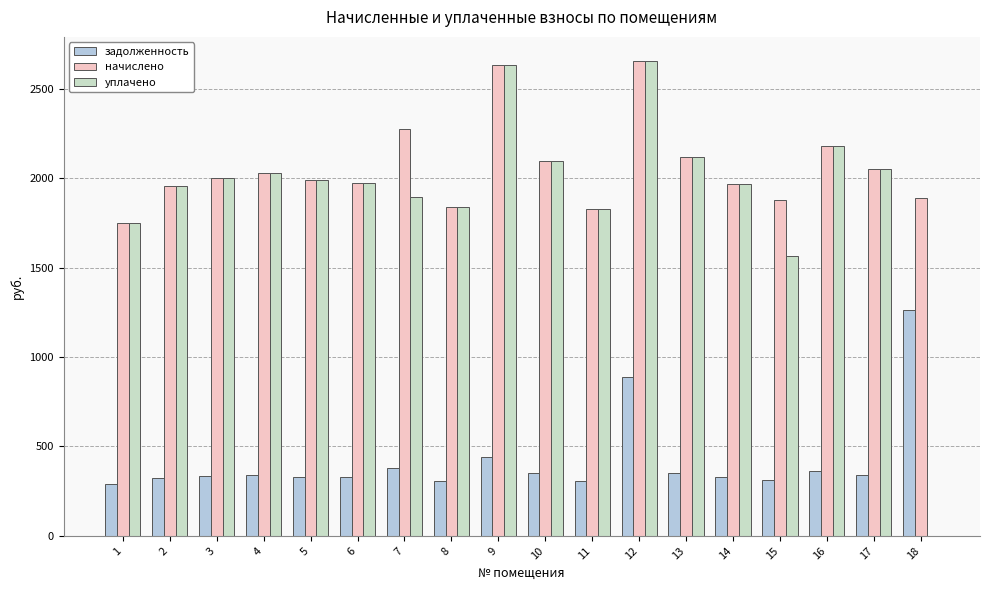

Between 17 and 3, which is larger?

17